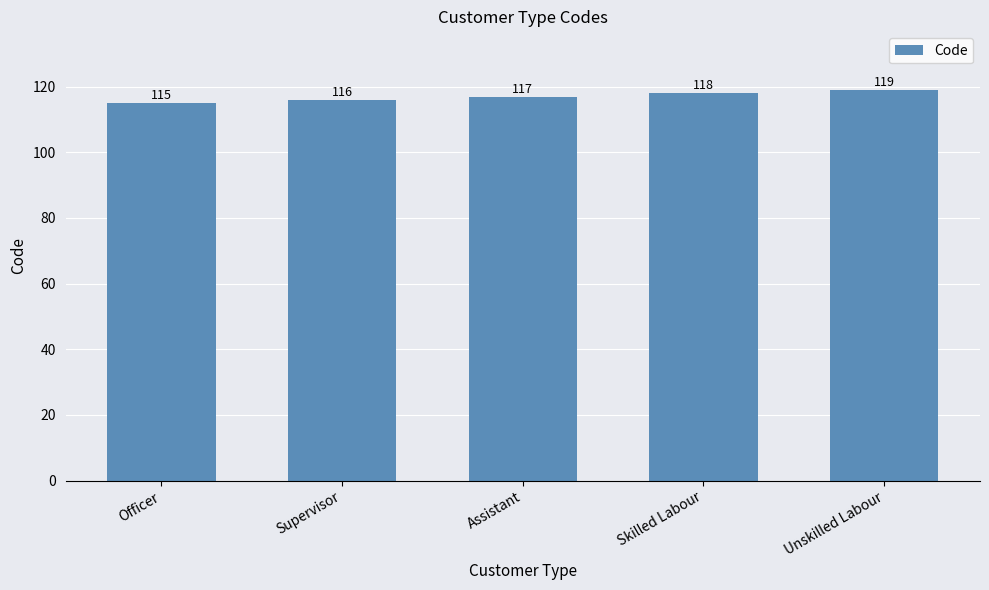

Count the number of categories in the chart.

5